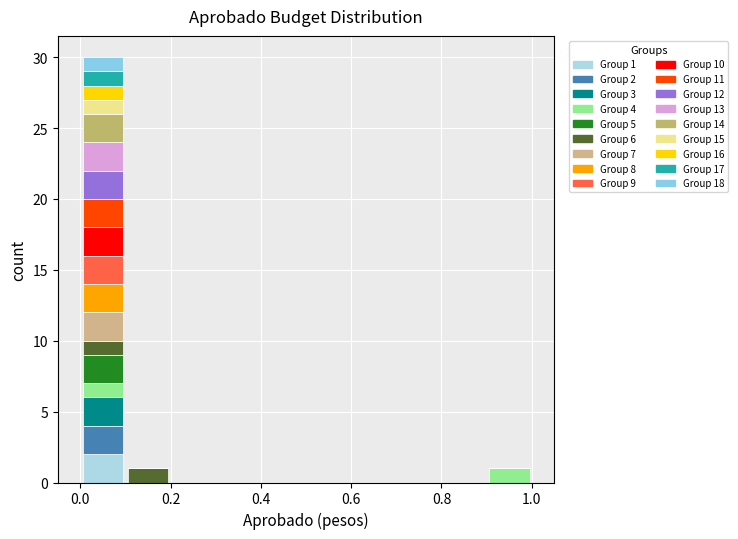

Which range on the x-axis has the tallest stacked bar (by total height)?

0.0 to 0.1